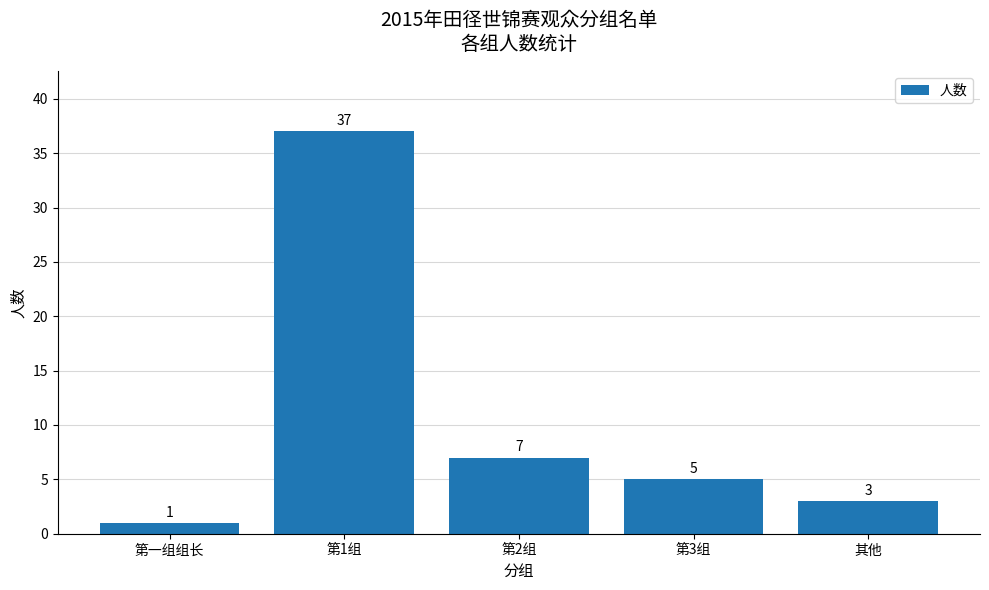

How many bars are there in total?

5